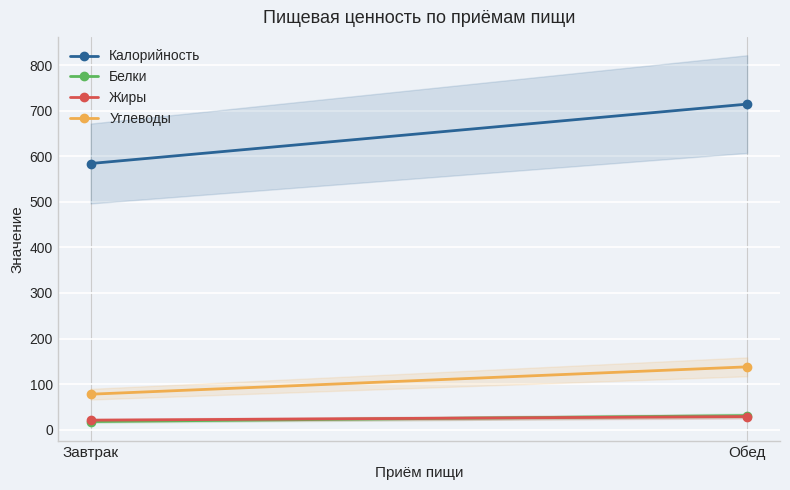

What is the value of the Жиры point at the 2nd from the left?

29.0